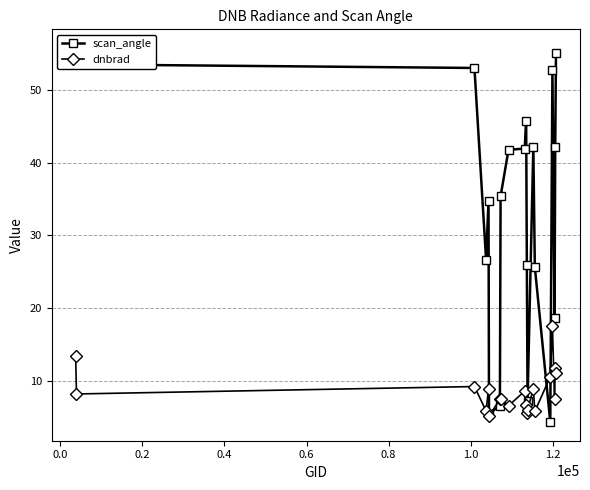

Which series has the largest total across all categories?

scan_angle